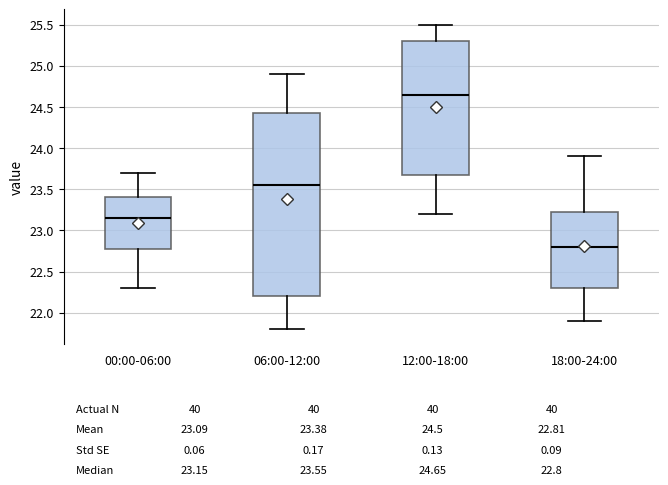

Which box's median line is the highest?

12:00-18:00